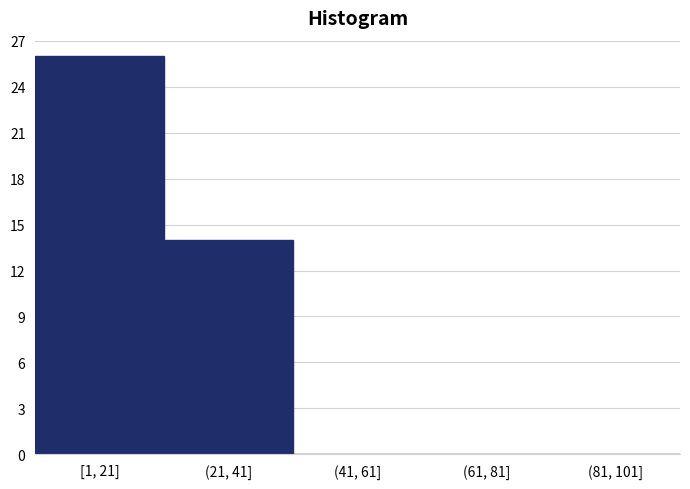

Reading left to right, extract all data points from this chart.

[1, 21]=26	(21, 41]=14	(41, 61]=0	(61, 81]=0	(81, 101]=0